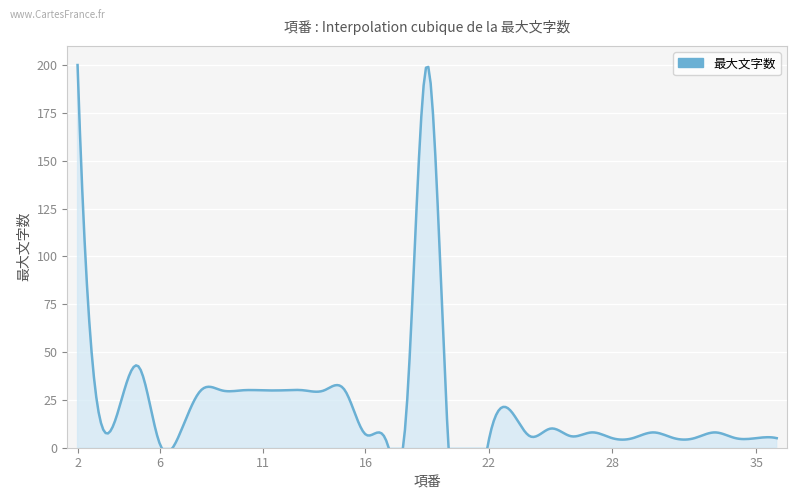

What is the difference between the second highest and minimum values?

198